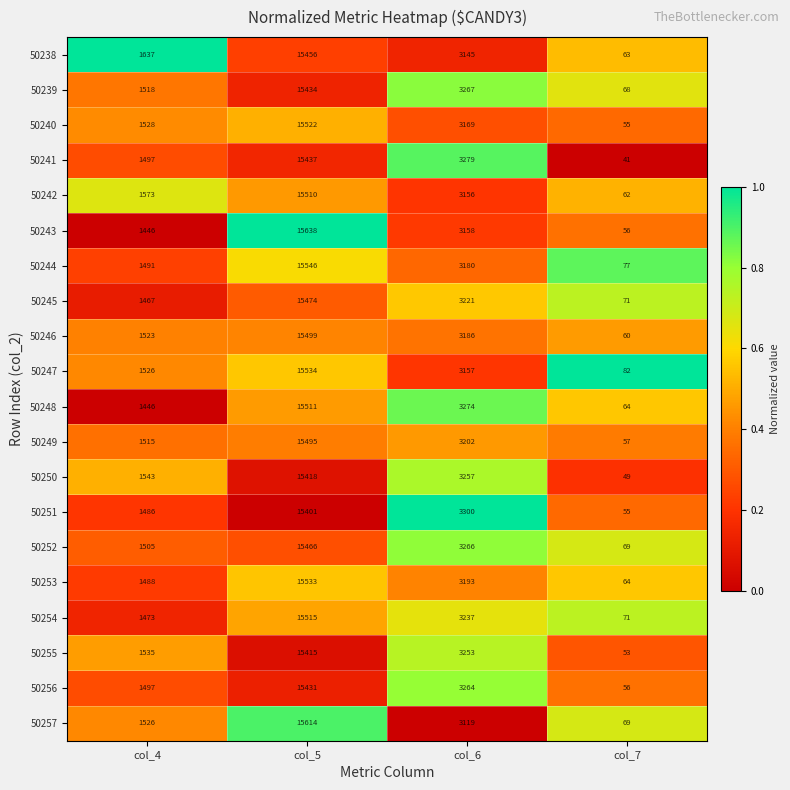

The value of 50242 at col_6 is 3156. True or false?

True